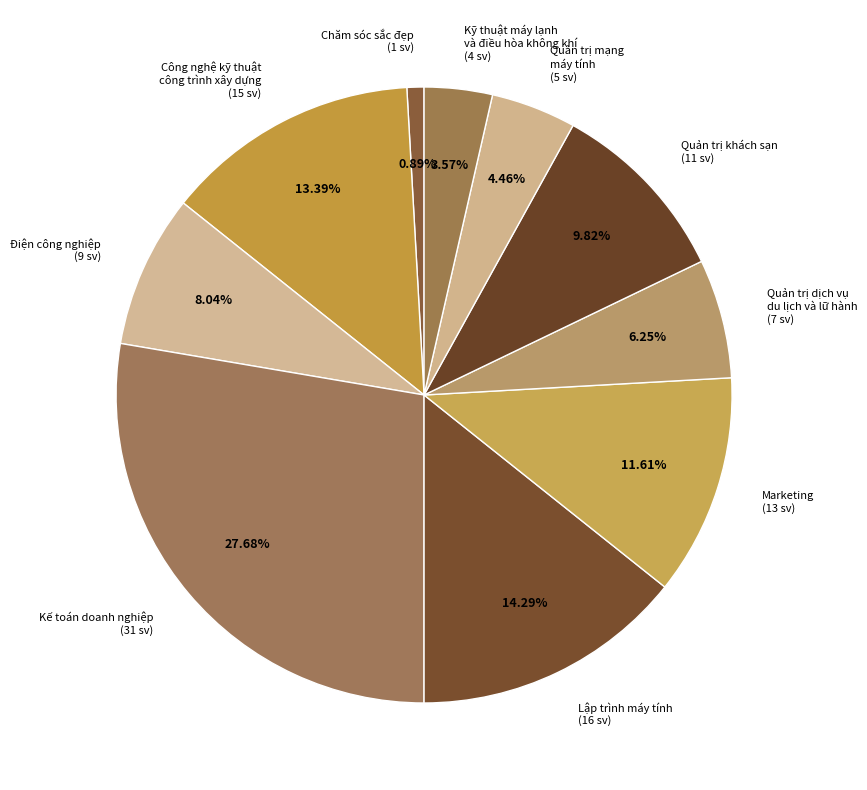

Do Quản trị mạng máy tính (5 sv) and Công nghệ kỹ thuật công trình xây dựng (15 sv) together represent more than half of the pie?

No